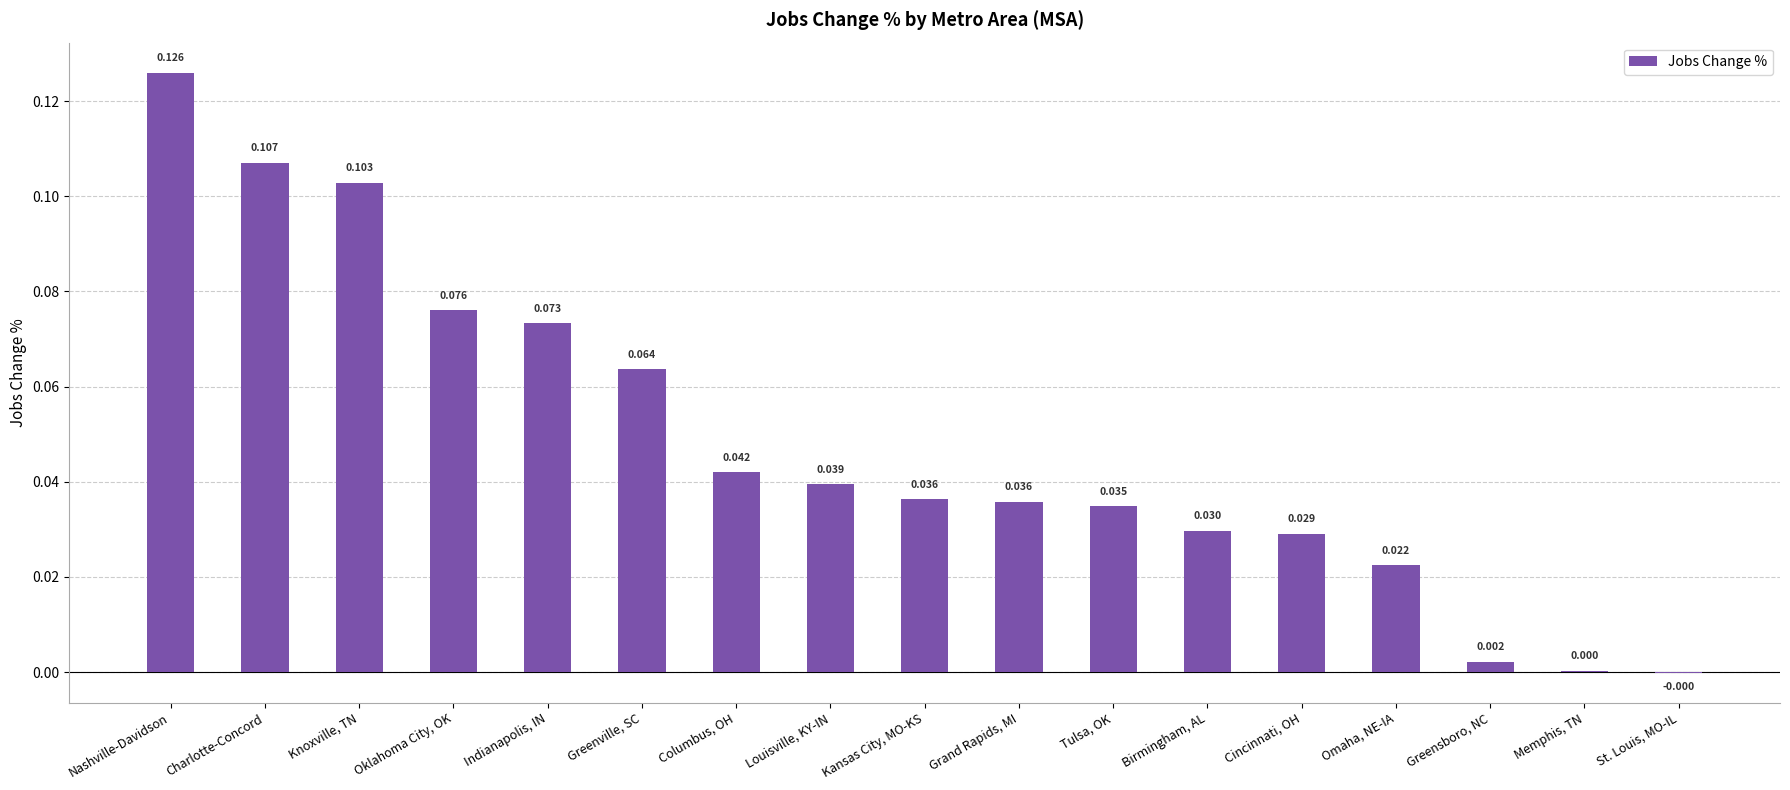

Which has a higher value, Grand Rapids, MI or Omaha, NE-IA?

Grand Rapids, MI